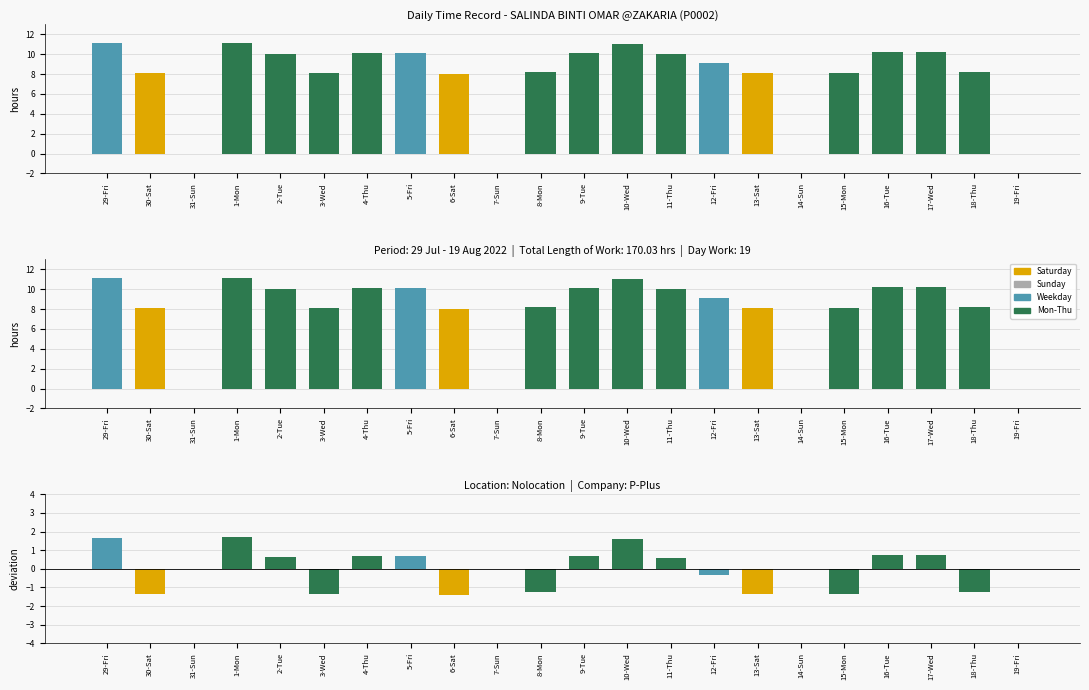

The value at 14-Sun is -6.0. True or false?

False